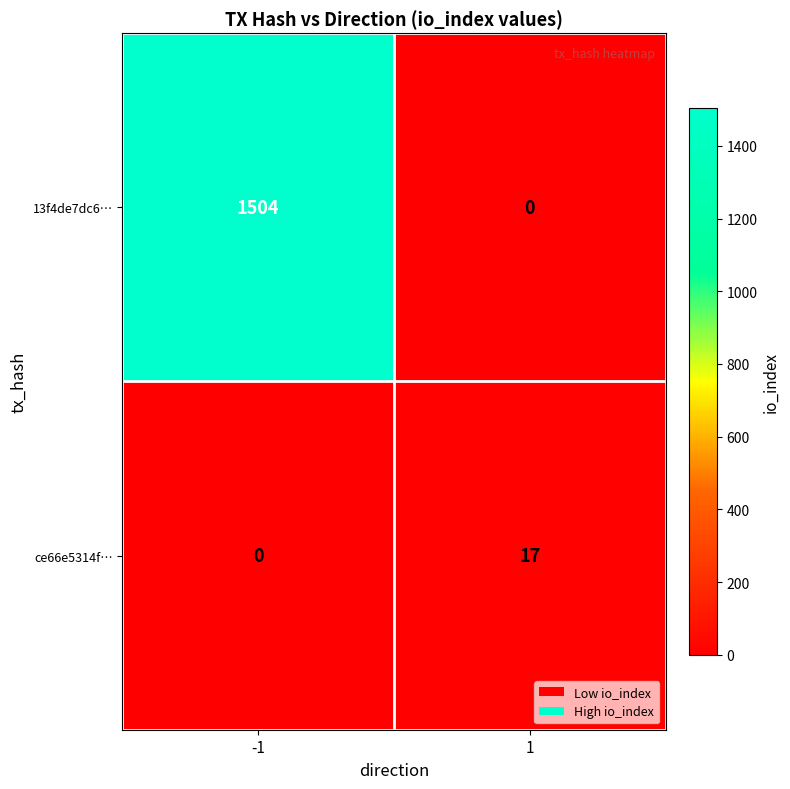

What is the spread (max minus min) of values at -1?

1504